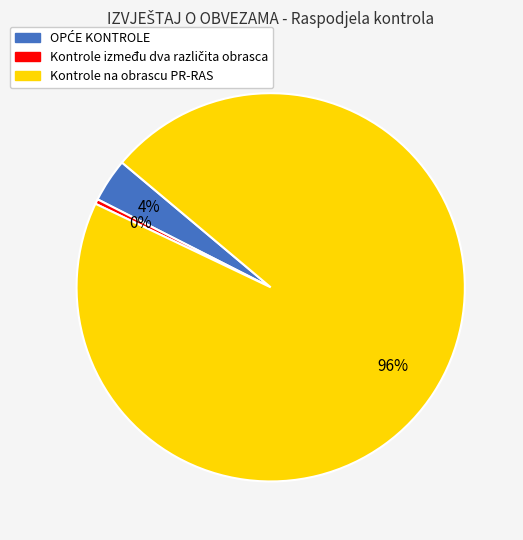

To the nearest percent, what is the difference between the largest and smallest slice percentages?

96%